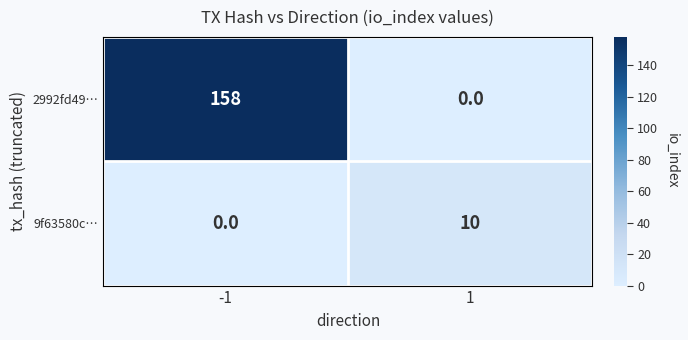

Reading right to left, transcribe all the data shown in this chart.

2992fd49…: 1=0	-1=158
9f63580c…: 1=10	-1=0